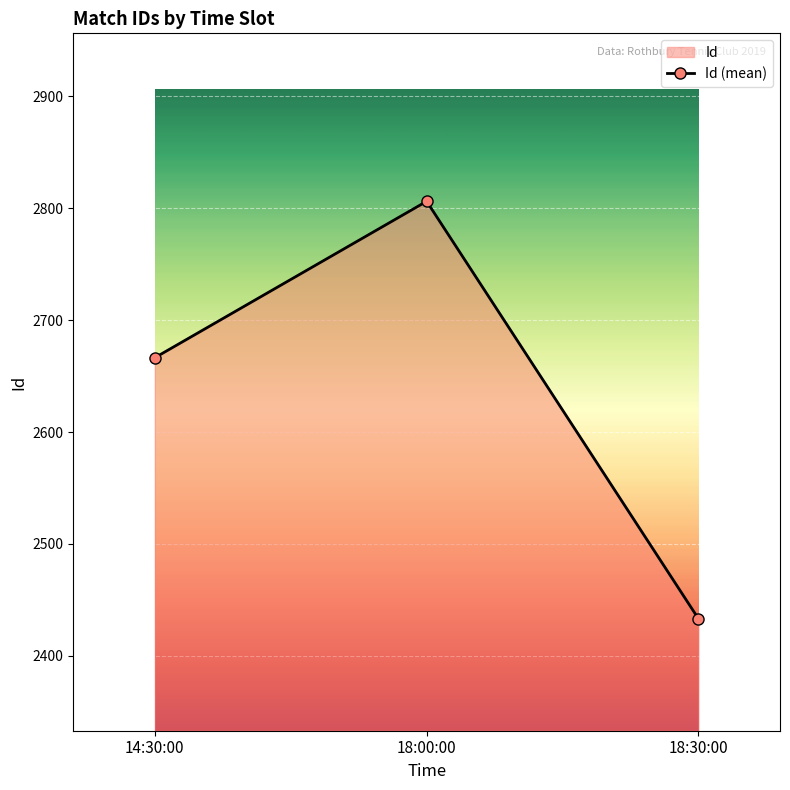

Where is the data nearest to the value 2619?

14:30:00